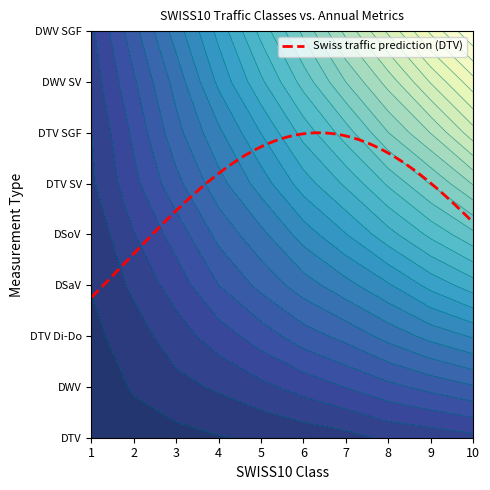

Reading right to left, list all the values displayed in this chart.

DTV: 10=10	9=9	8=8	7=7	6=6	5=5	4=4	3=3	2=2	1=1
DWV: 10=10	9=9	8=8	7=7	6=6	5=5	4=4	3=3	2=2	1=1
DTV Di-Do: 10=10	9=9	8=8	7=7	6=6	5=5	4=4	3=3	2=2	1=1
DSaV: 10=10	9=9	8=8	7=7	6=6	5=5	4=4	3=3	2=2	1=1
DSoV: 10=10	9=9	8=8	7=7	6=6	5=5	4=4	3=3	2=2	1=1
DTV SV: 10=10	9=9	8=8	7=7	6=6	5=5	4=4	3=3	2=2	1=1
DTV SGF: 10=10	9=9	8=8	7=7	6=6	5=5	4=4	3=3	2=2	1=1
DWV SV: 10=10	9=9	8=8	7=7	6=6	5=5	4=4	3=3	2=2	1=1
DWV SGF: 10=10	9=9	8=8	7=7	6=6	5=5	4=4	3=3	2=2	1=1